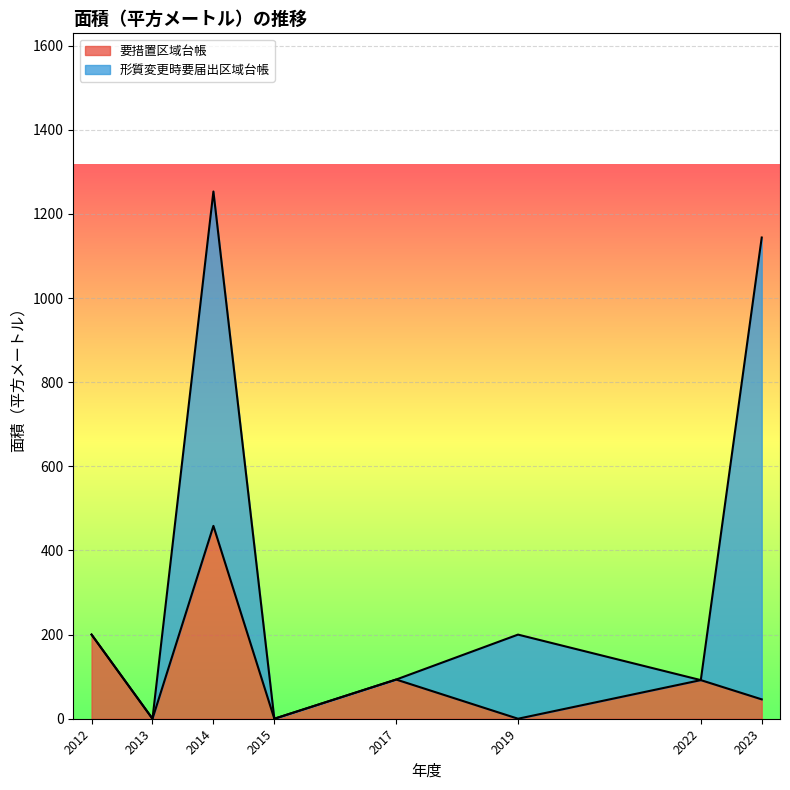

True or false: 要措置区域台帳 and 形質変更時要届出区域台帳 cross at least once.

True